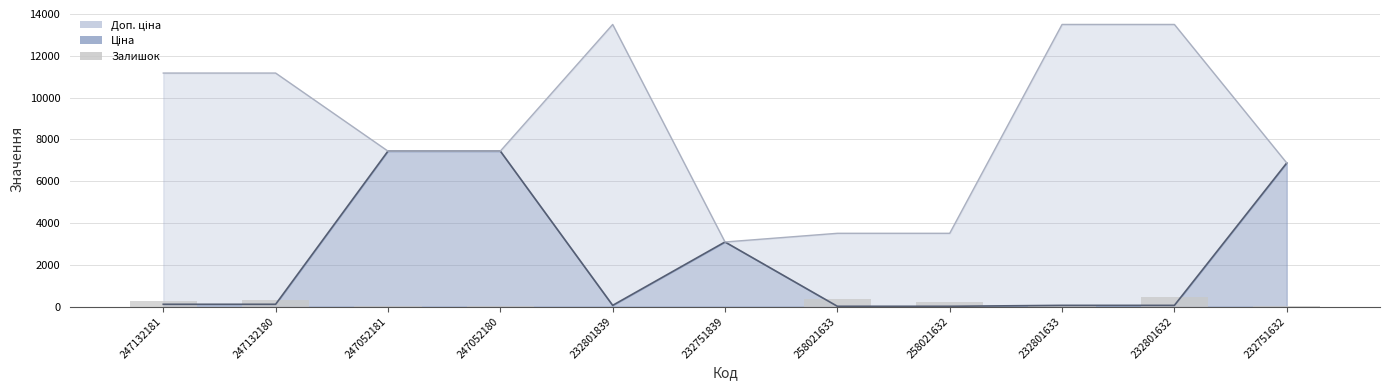

Is it true that the value at 258021633 is 347?

True